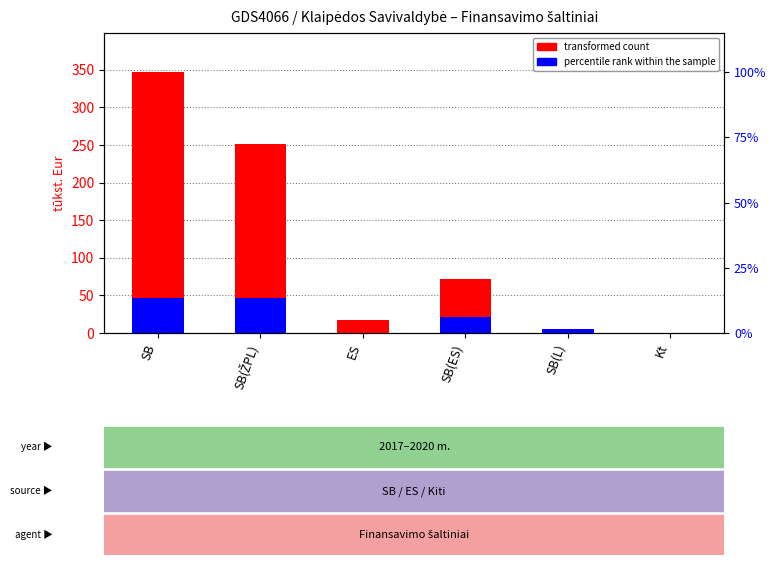

What position from the left is ES?

3